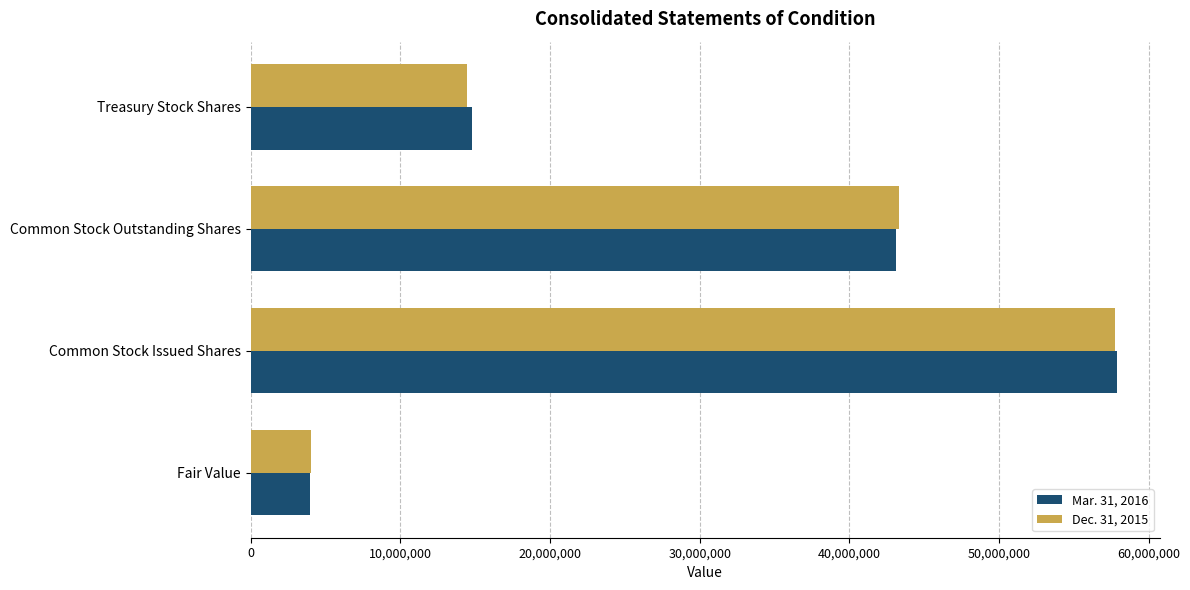

Rank the series by their maximum value, from lowest to highest.

Dec. 31, 2015, Mar. 31, 2016